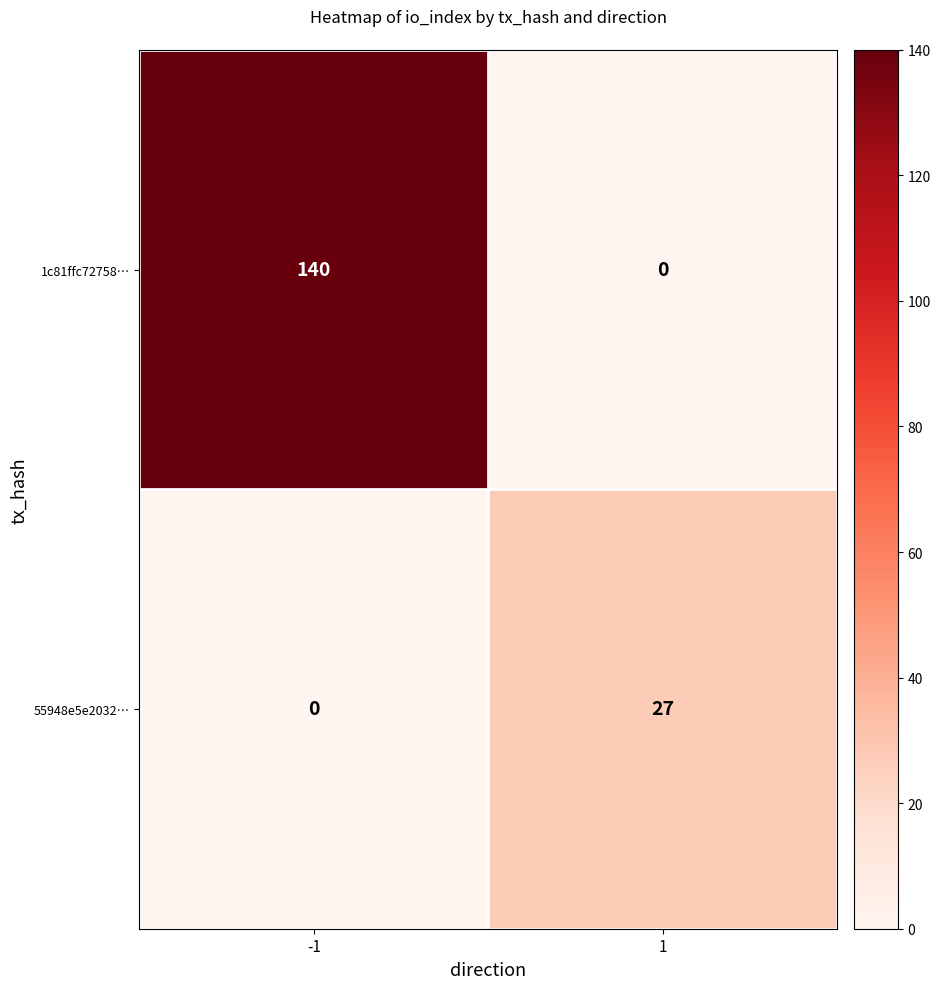

Is it true that 55948e5e2032… equals 37 at 1?

False